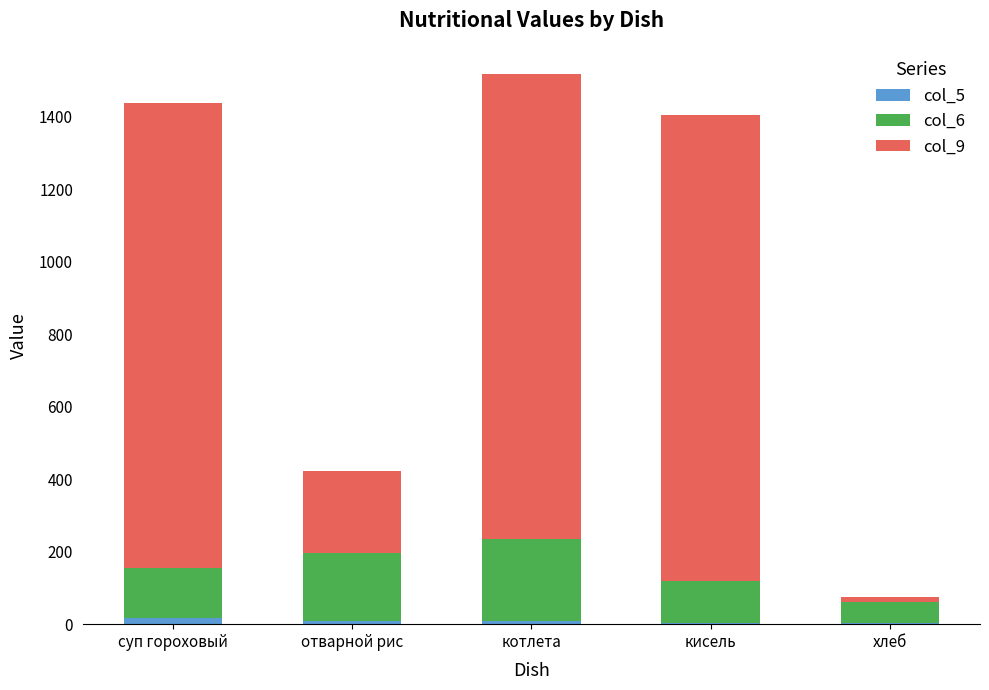

Rank the categories by col_5 value from highest to lowest.

суп гороховый, отварной рис, котлета, хлеб, кисель